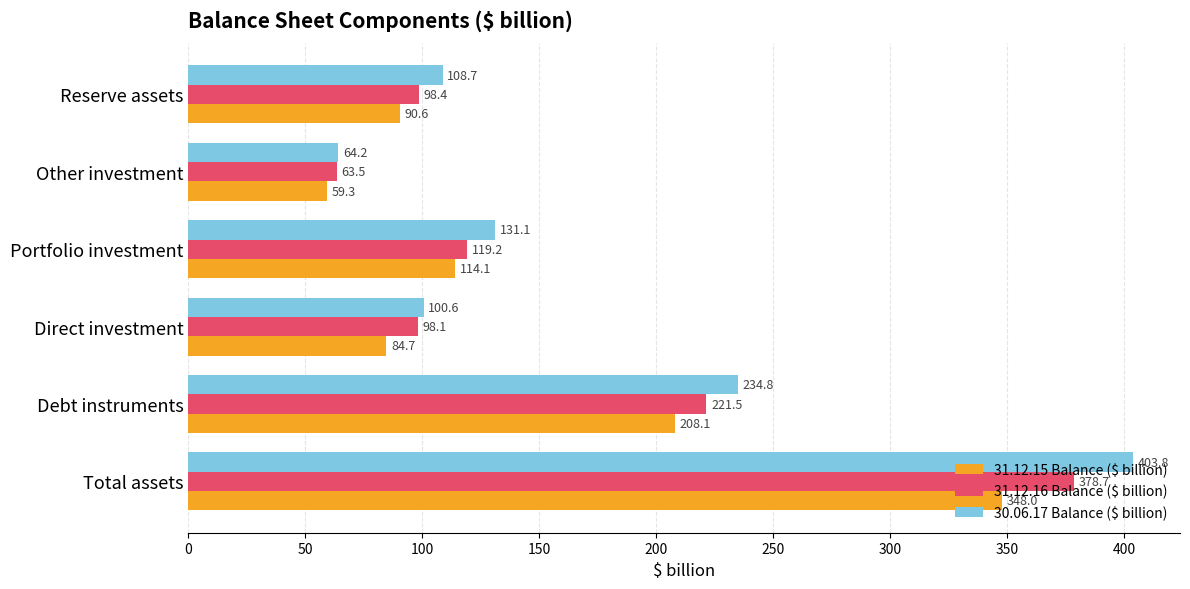

True or false: 31.12.16 Balance ($ billion) has a value of 367.4 at Debt instruments.

False